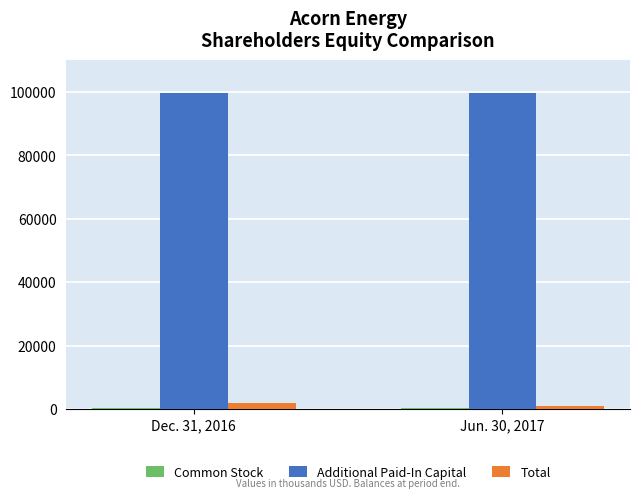

Which series has the largest total across all categories?

Additional Paid-In Capital